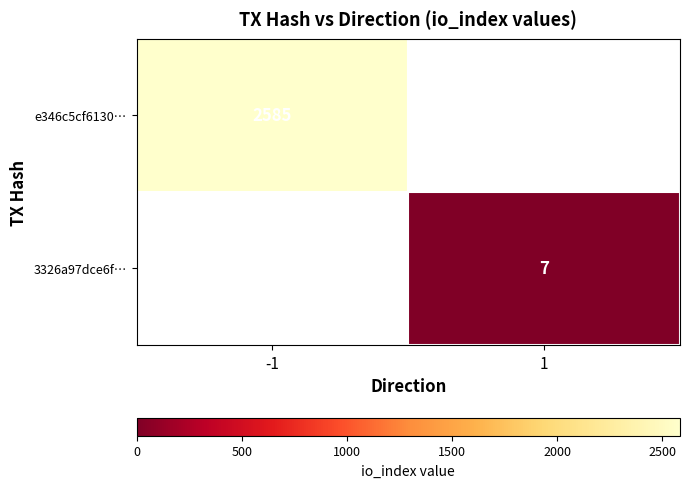

True or false: 3326a97dce6f… has a value of 4 at 1.

False